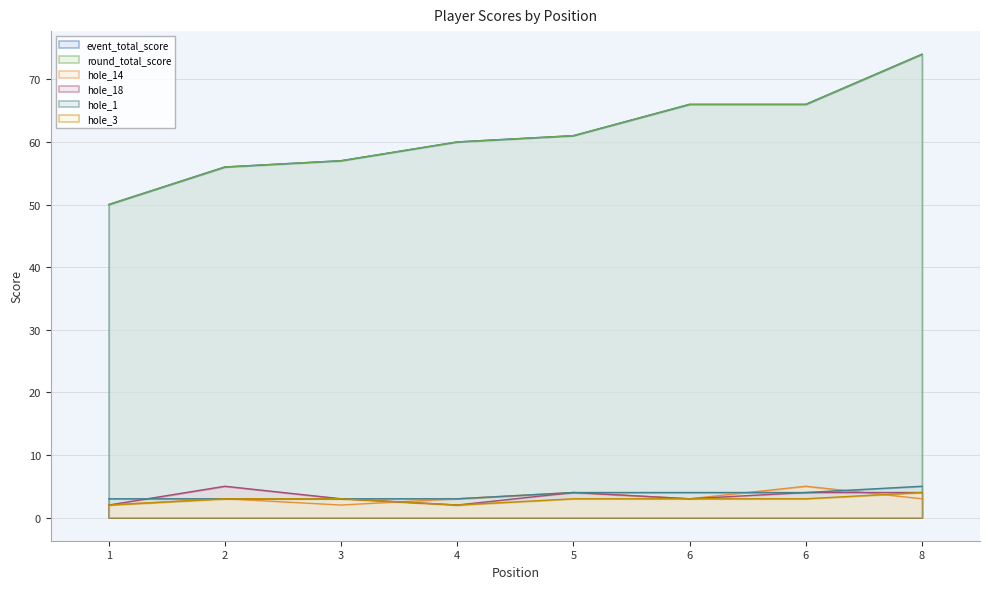

What is the difference between the maximum and minimum values in the hole_1 series?

2